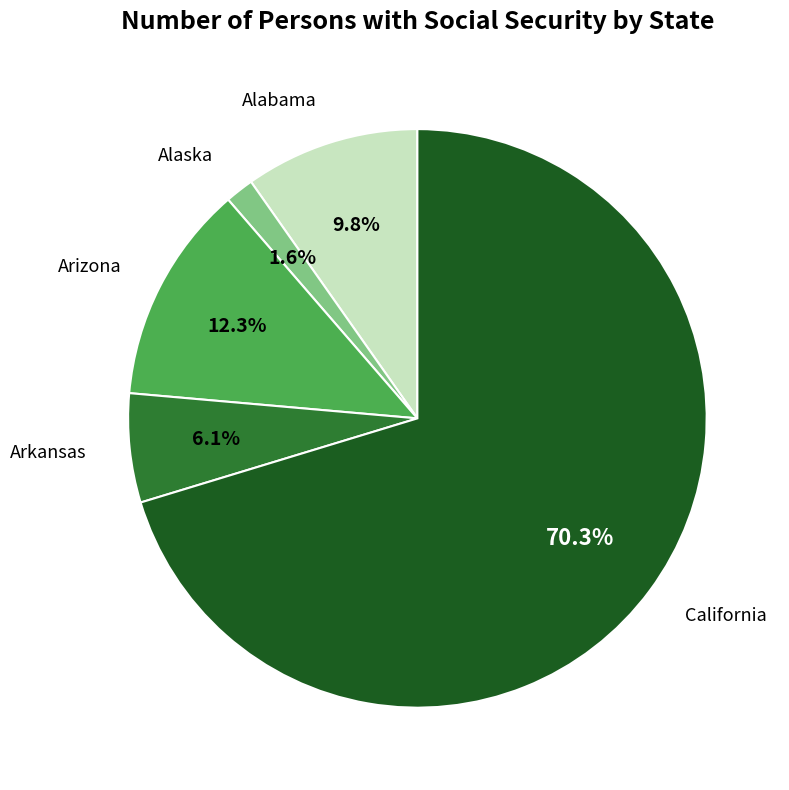

What is the smallest slice in the pie chart?

Alaska